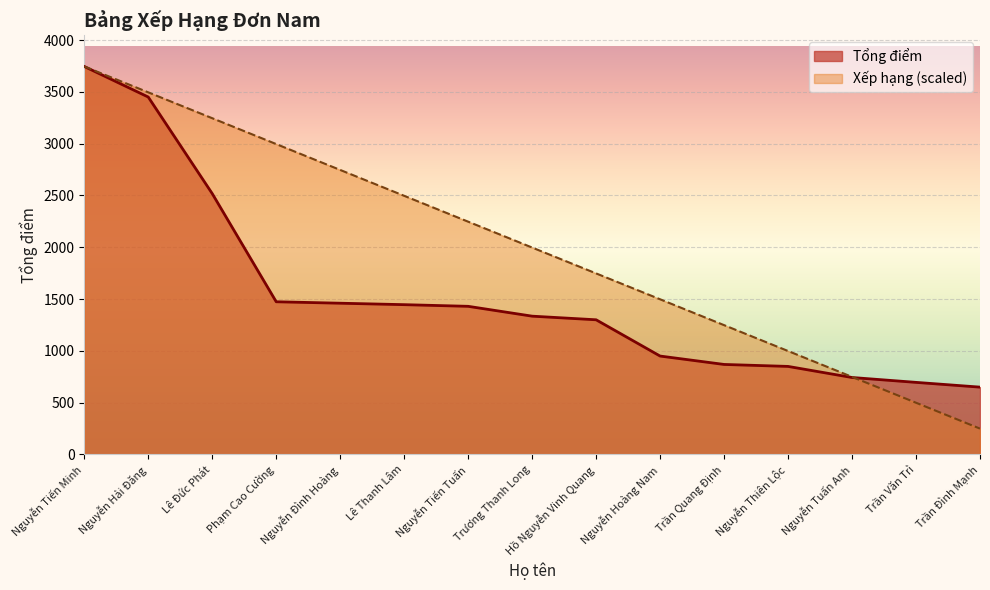

What position from the right is Lê Thanh Lâm?

10